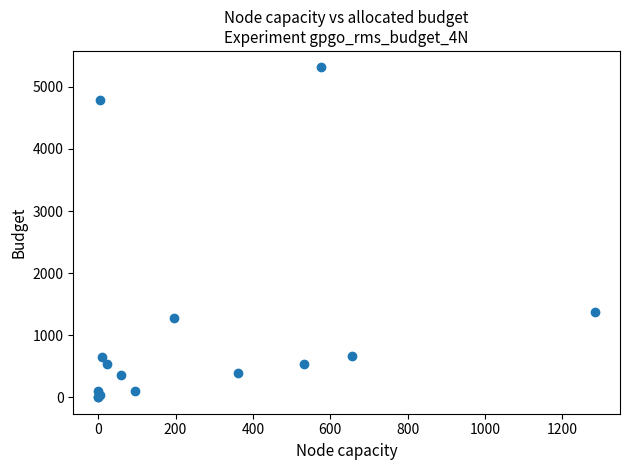

What Y value in the scatter plot is closest to 2656?

1370.5